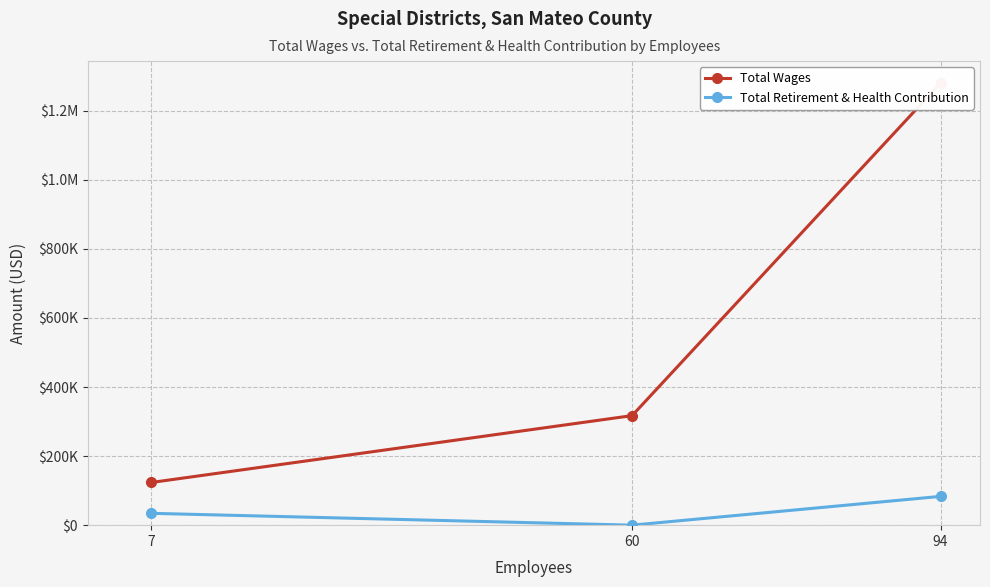

Is the value of Total Retirement & Health Contribution at 7 greater than the value of Total Wages at 60?

No